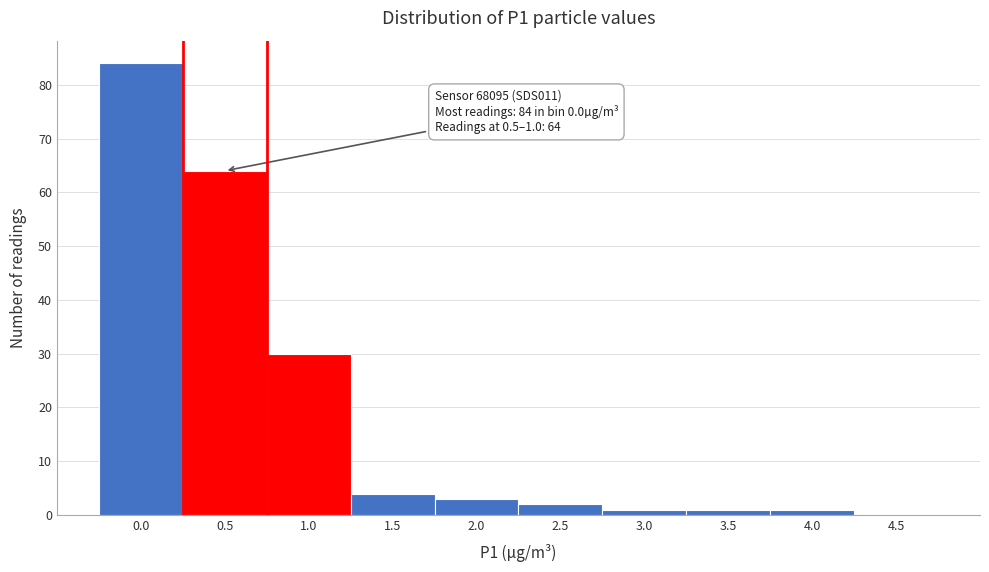

Reading left to right, list all the values displayed in this chart.

0.0=84	0.5=64	1.0=30	1.5=4	2.0=3	2.5=2	3.0=1	3.5=1	4.0=1	4.5=0